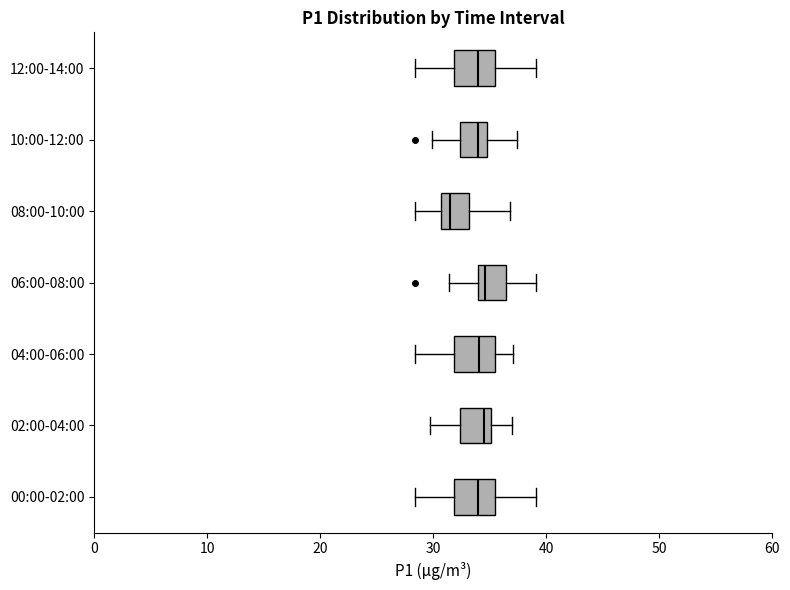

Which box's median line is the furthest to the left?

08:00-10:00